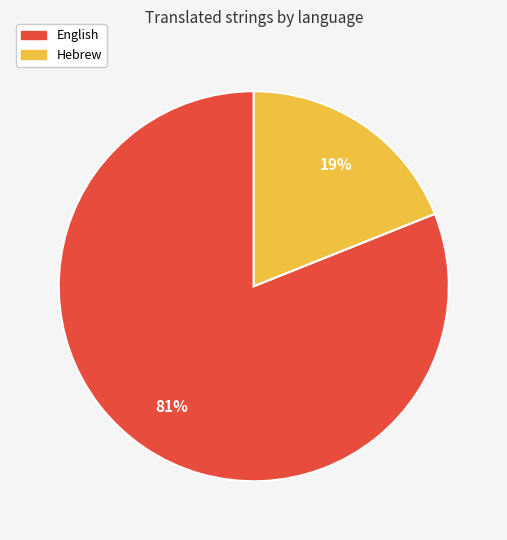

Combined, do Hebrew and English account for over 50%?

Yes